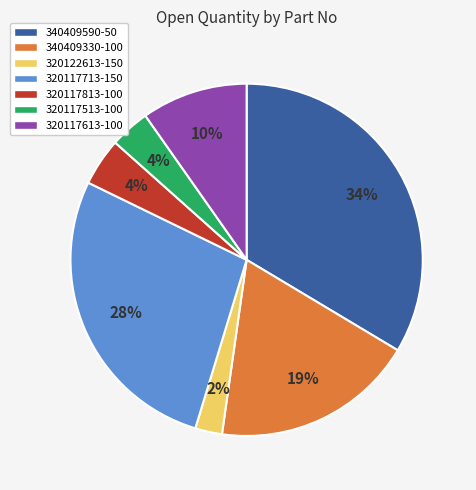

Count the number of slices in the pie.

7